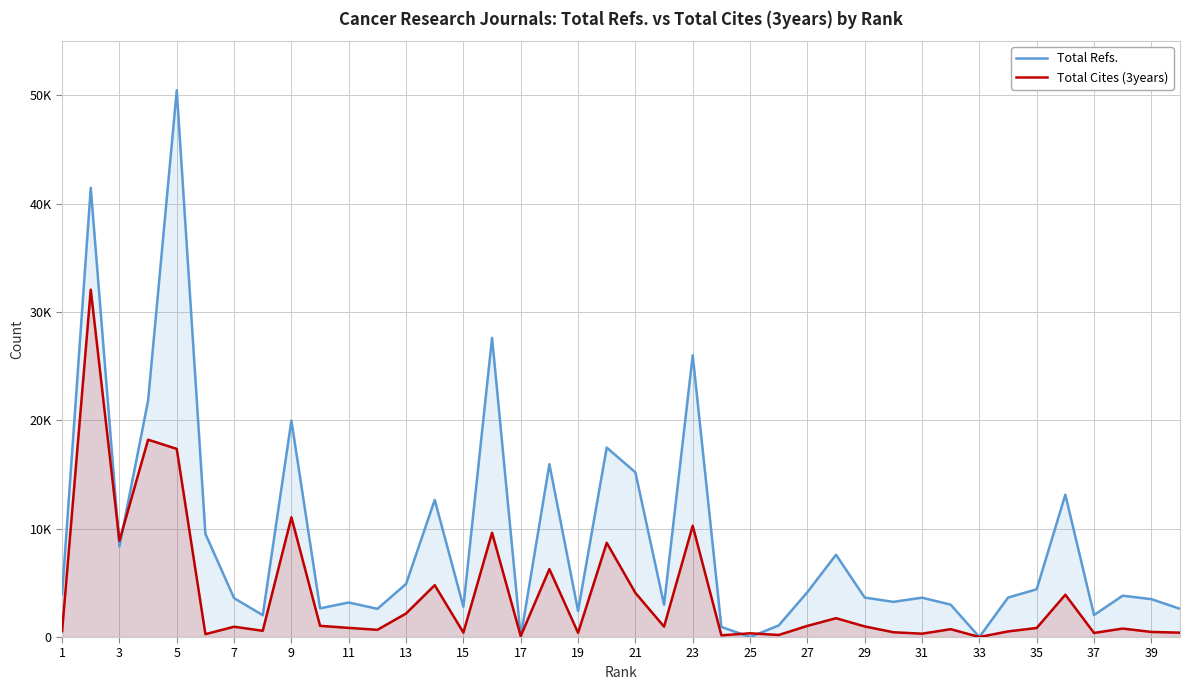

Does the chart have visible grid lines?

Yes